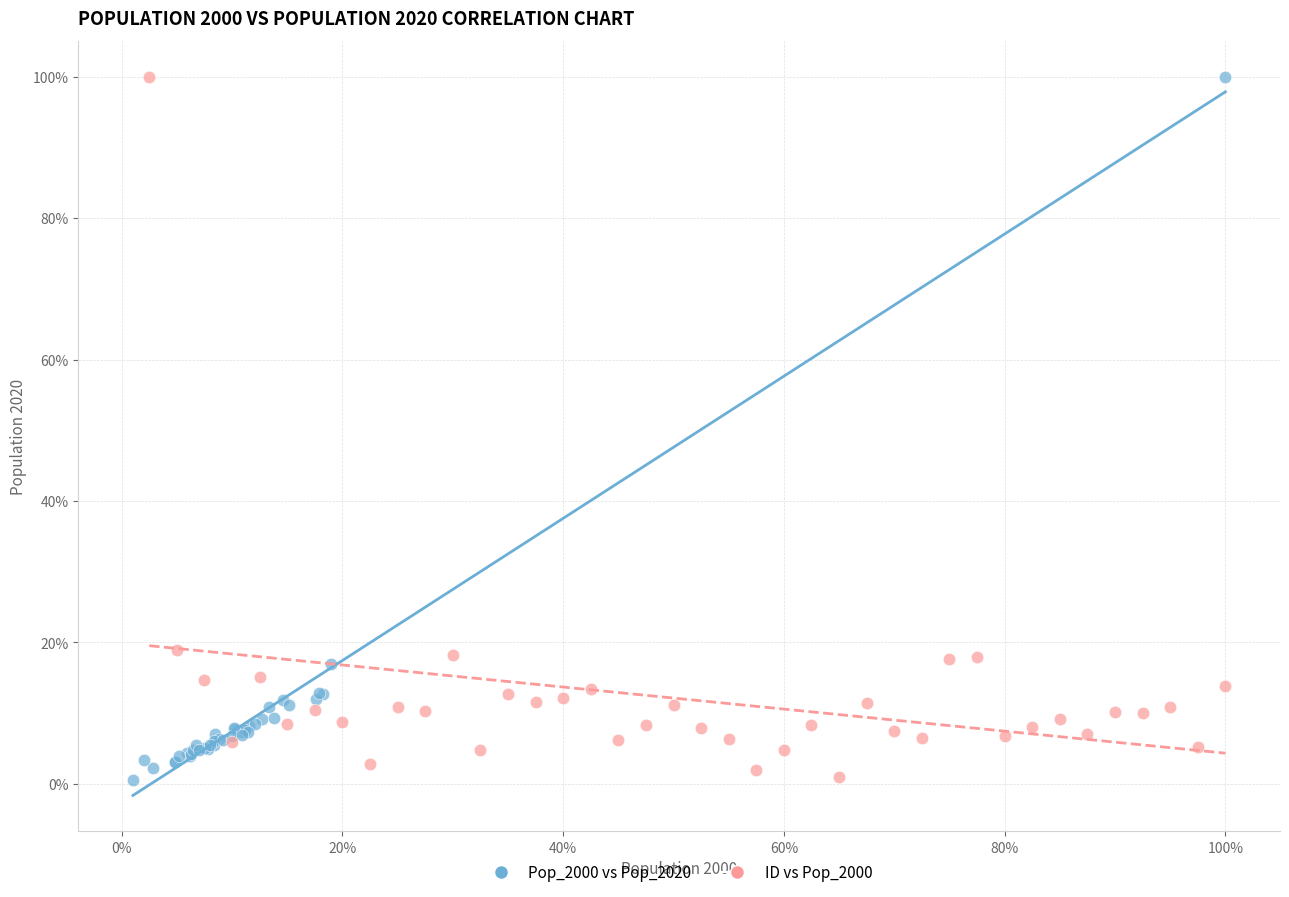

What are all the series names shown in the legend?

Pop_2000 vs Pop_2020, ID vs Pop_2000